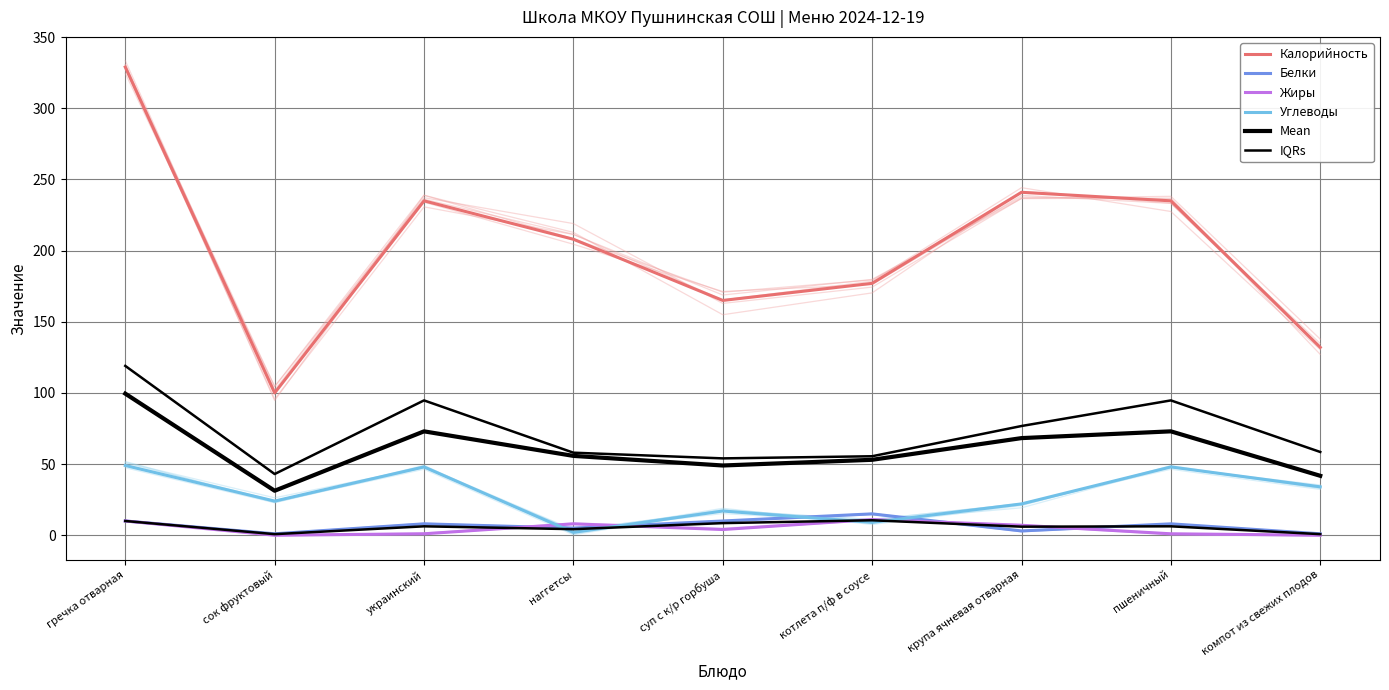

What is the label of the 1st point from the right?

компот из свежих плодов